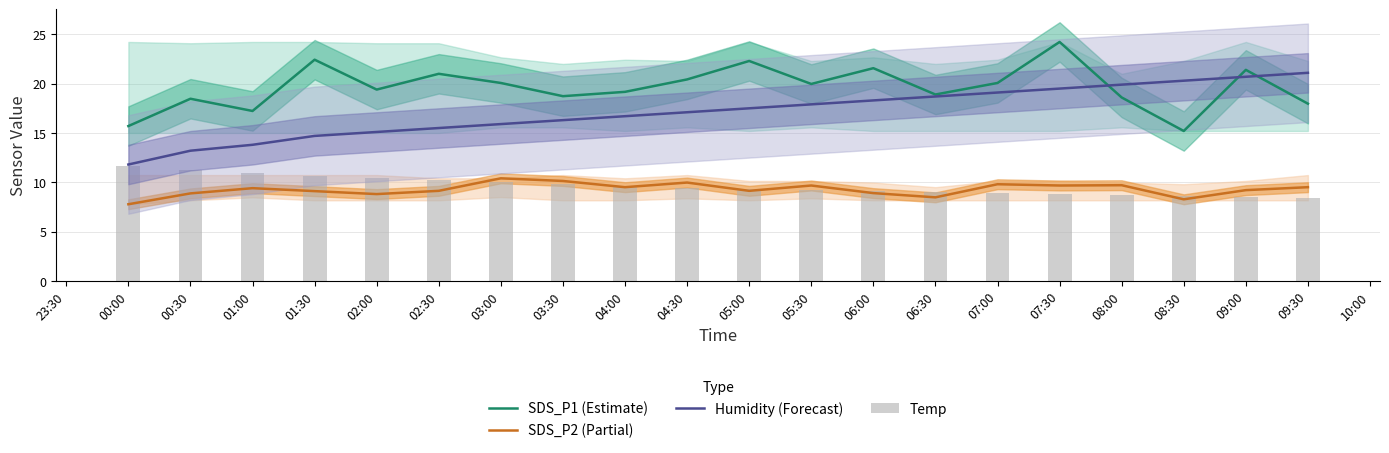

What is the value of the SDS_P2 (Partial) bar at the 14th from the left?

8.5